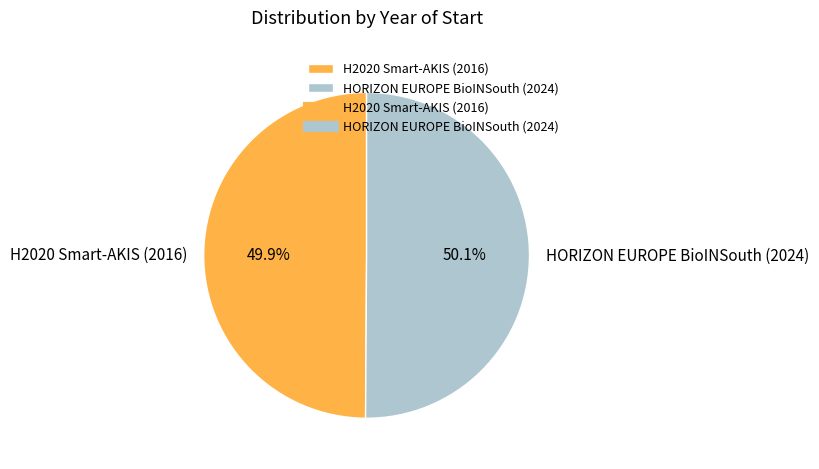

To the nearest percent, what percentage of the pie is H2020 Smart-AKIS (2016)?

50%